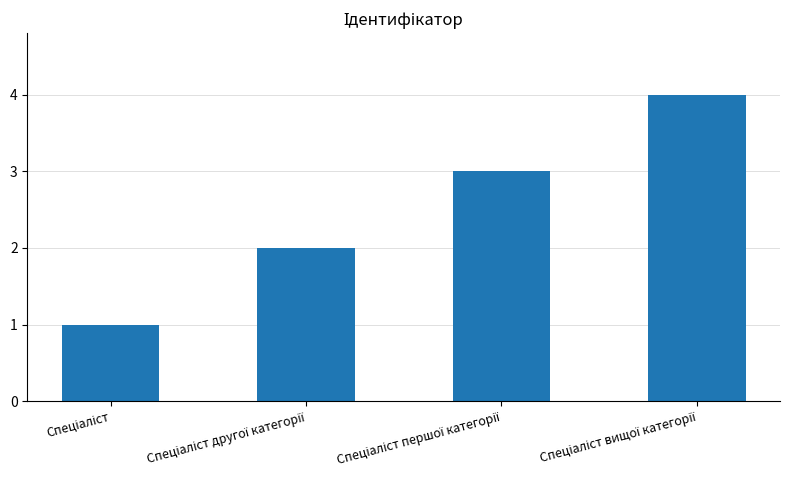

What is the greatest value displayed?

4